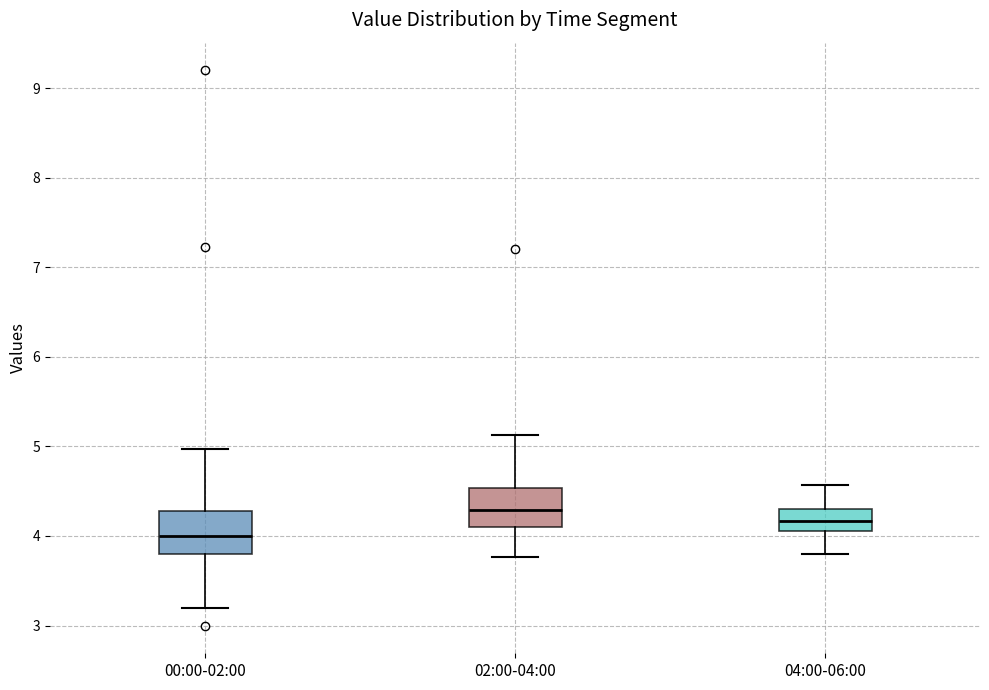

Reading left to right, read every box against the y-axis: the position of its median line, the range the box covers, and the ends of its whiskers. The values are not printed on the chart, so give them approximately, as read against the axis.

00:00-02:00: median 4.0, box 3.8 to 4.3, whiskers 3.2 to 5.0
02:00-04:00: median 4.3, box 4.1 to 4.5, whiskers 3.8 to 5.1
04:00-06:00: median 4.2, box 4.1 to 4.3, whiskers 3.8 to 4.6